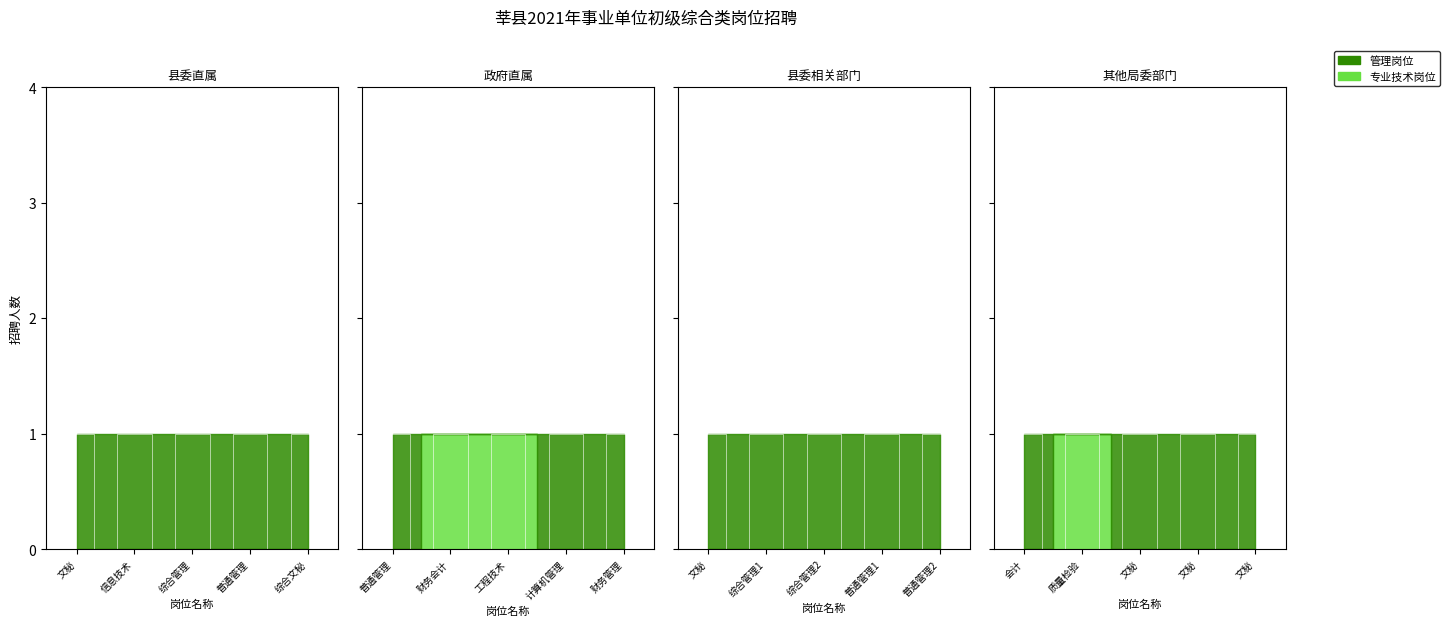

Reading right to left, list all the values displayed in this chart.

管理岗位: 1	1	1	1	1	1	1	1	1	1	1	1	1	1	1	1	1	1	1	1
专业技术岗位: 0	0	0	1	0	0	0	0	0	0	0	0	1	1	0	1	1	0	0	0